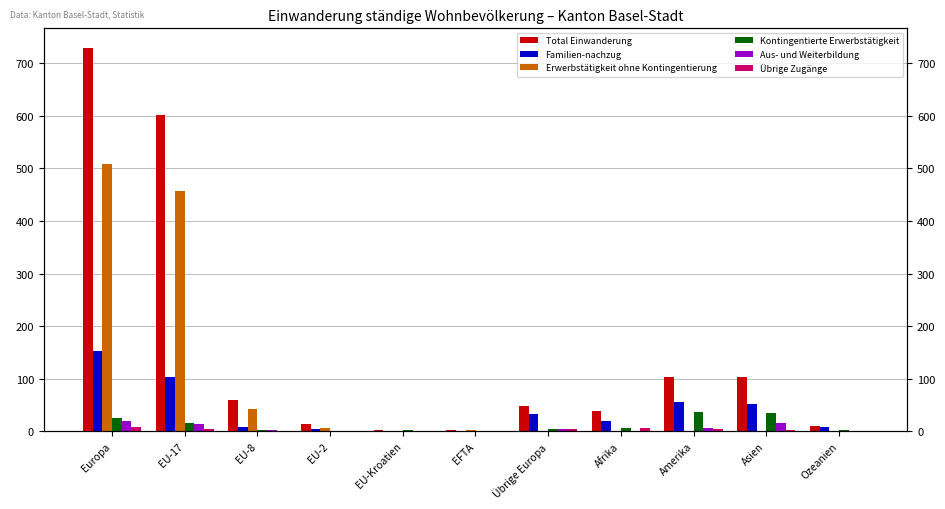

Reading left to right, list all the values displayed in this chart.

Total Einwanderung: 730	602	60	14	3	2	49	39	104	104	10
Familien-nachzug: 152	104	9	5	1	0	33	20	55	51	8
Erwerbstätigkeit ohne Kontingentierung: 508	457	43	6	0	2	0	0	0	0	0
Kontingentierte Erwerbstätigkeit: 25	15	3	0	2	0	5	7	36	34	2
Aus- und Weiterbildung: 20	13	2	1	0	0	4	0	7	15	0
Übrige Zugänge: 9	4	1	0	0	0	4	6	4	3	0